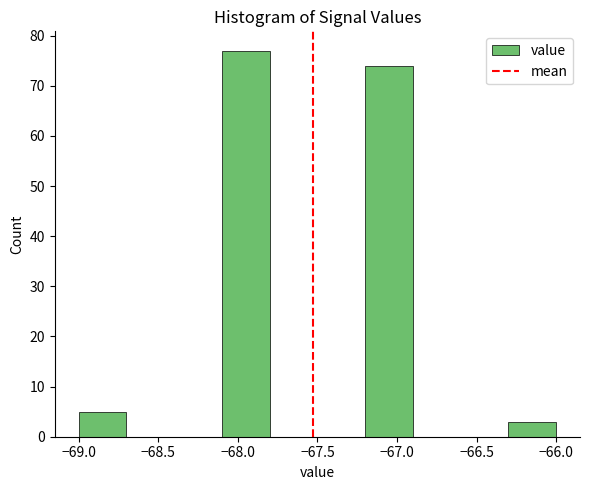

How tall is the bar that spans -69.0 to -68.7 on the x-axis? The values are not printed on the chart, so give them approximately, as read against the axis.

5